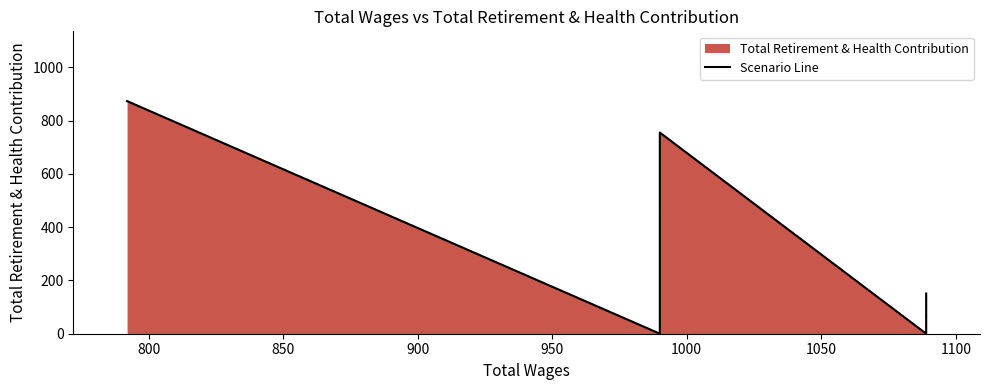

What is the value of the 1st point from the left?

873